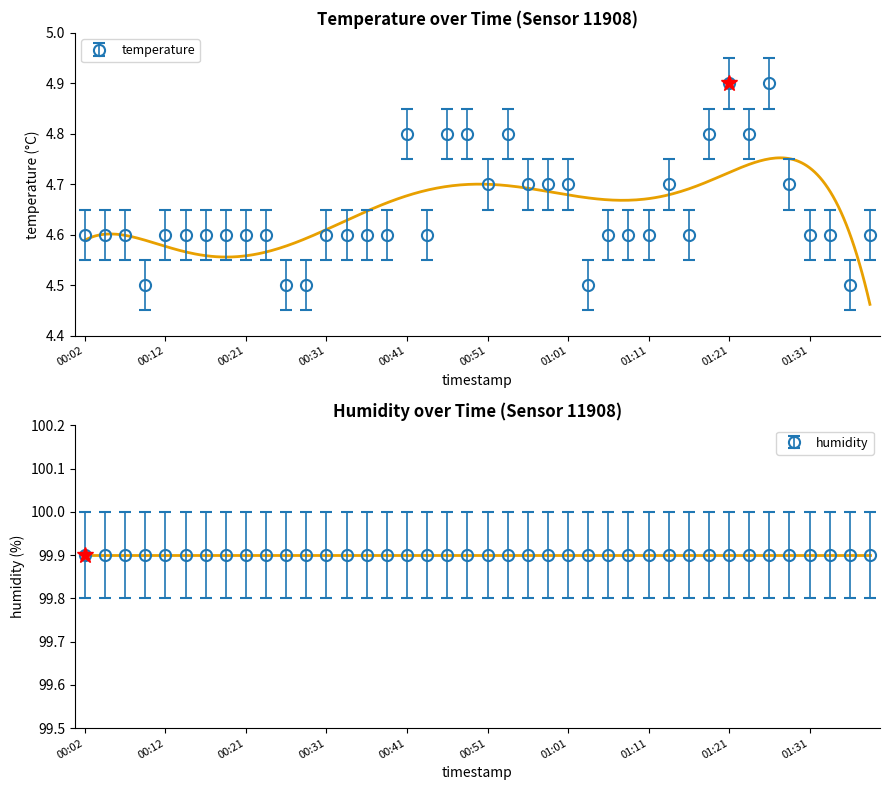

True or false: the data shows 4.6 at 01:11.

True